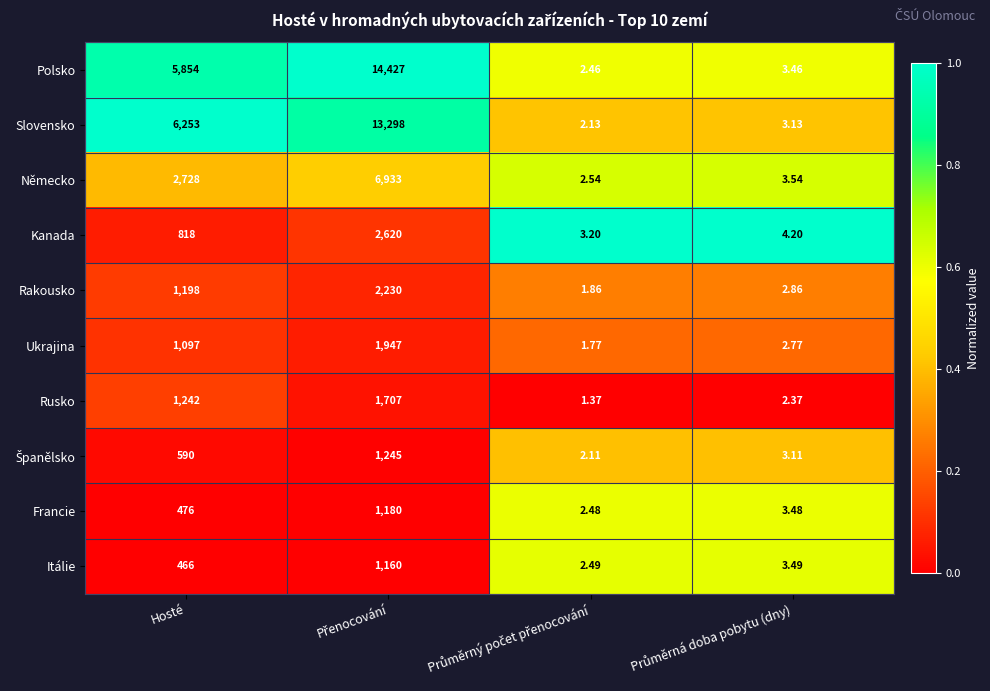

Which series has the largest range (max minus min)?

Polsko